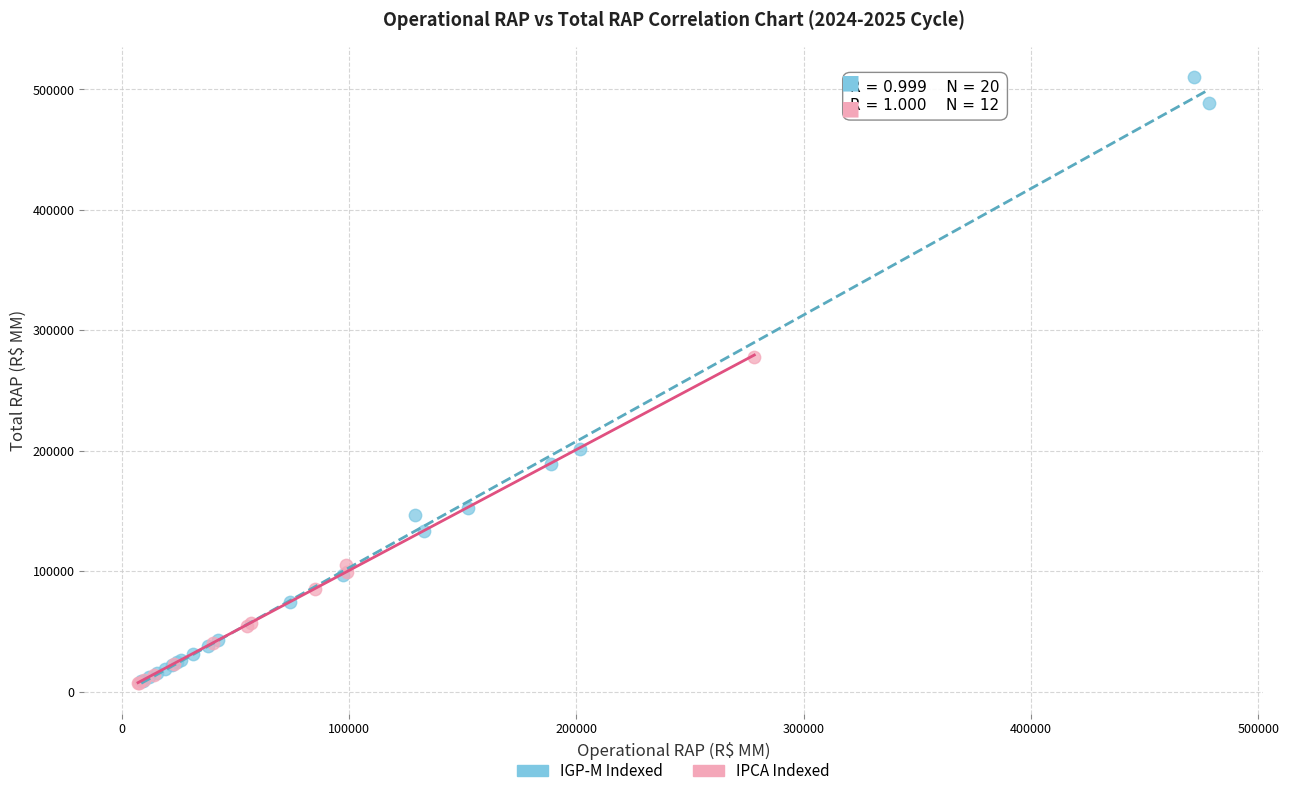

Which series contains the highest Y value?

IGP-M Indexed